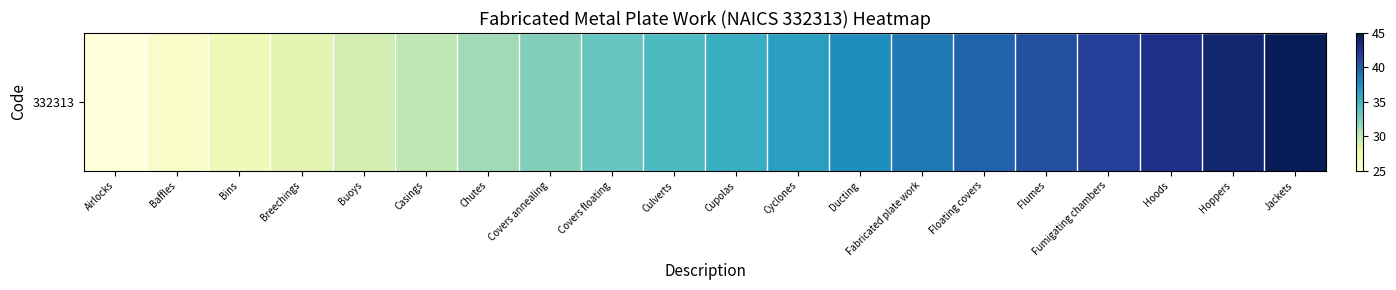

Is it true that the value at Bins is 27.1?

True